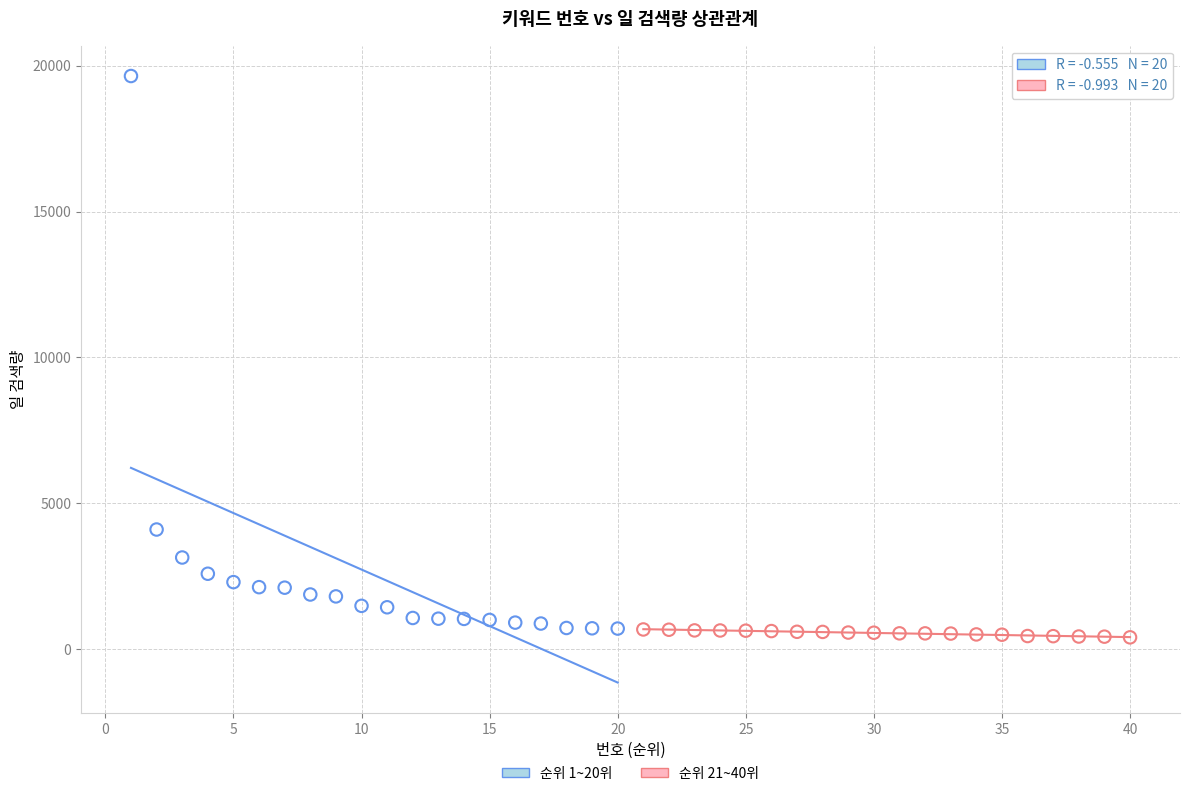

Which series reaches the maximum Y coordinate?

순위 1~20위